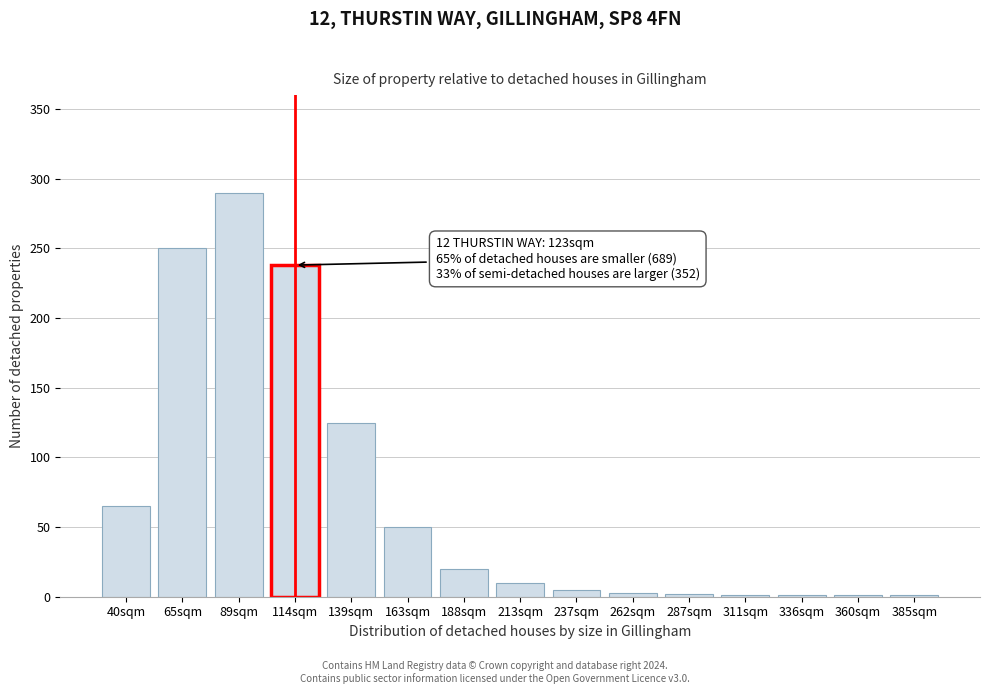

What is the maximum value shown in the chart?

290